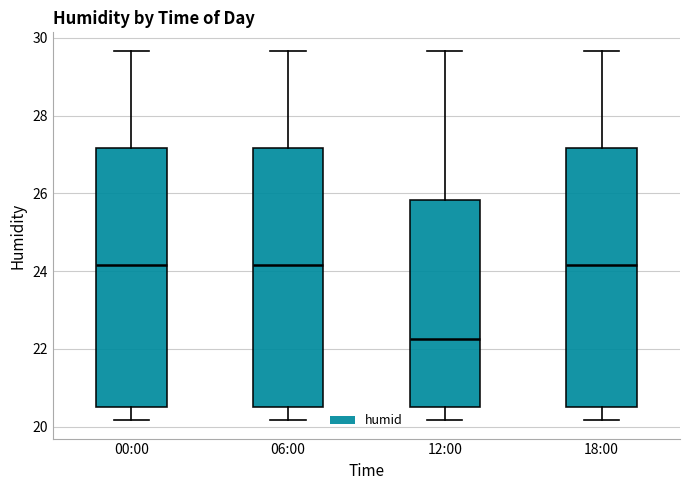

Which box has the lowest median line?

12:00